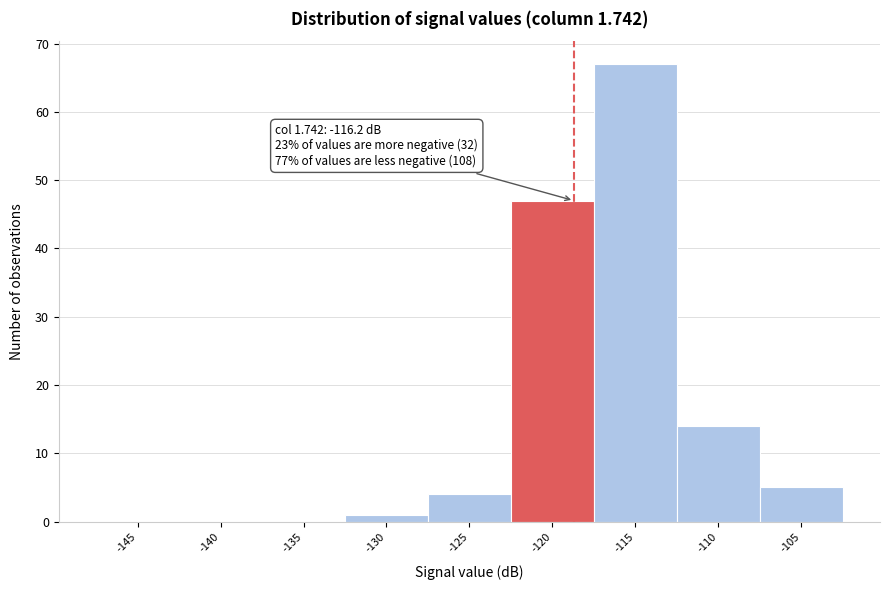

Reading right to left, what are all the values shown in this chart?

-105=5	-110=14	-115=67	-120=47	-125=4	-130=1	-135=0	-140=0	-145=0